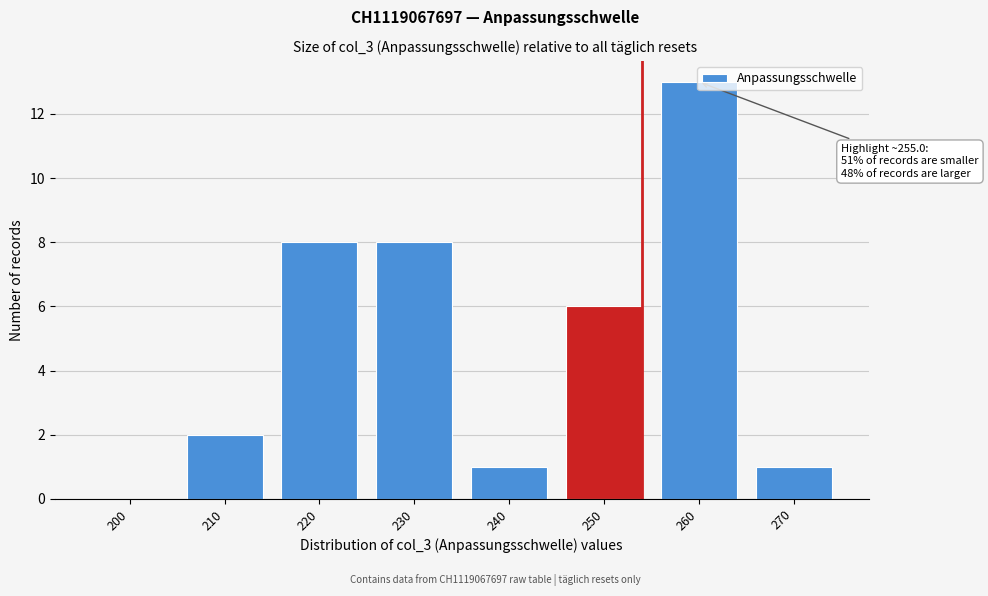

Which category has the highest value across all series?

260